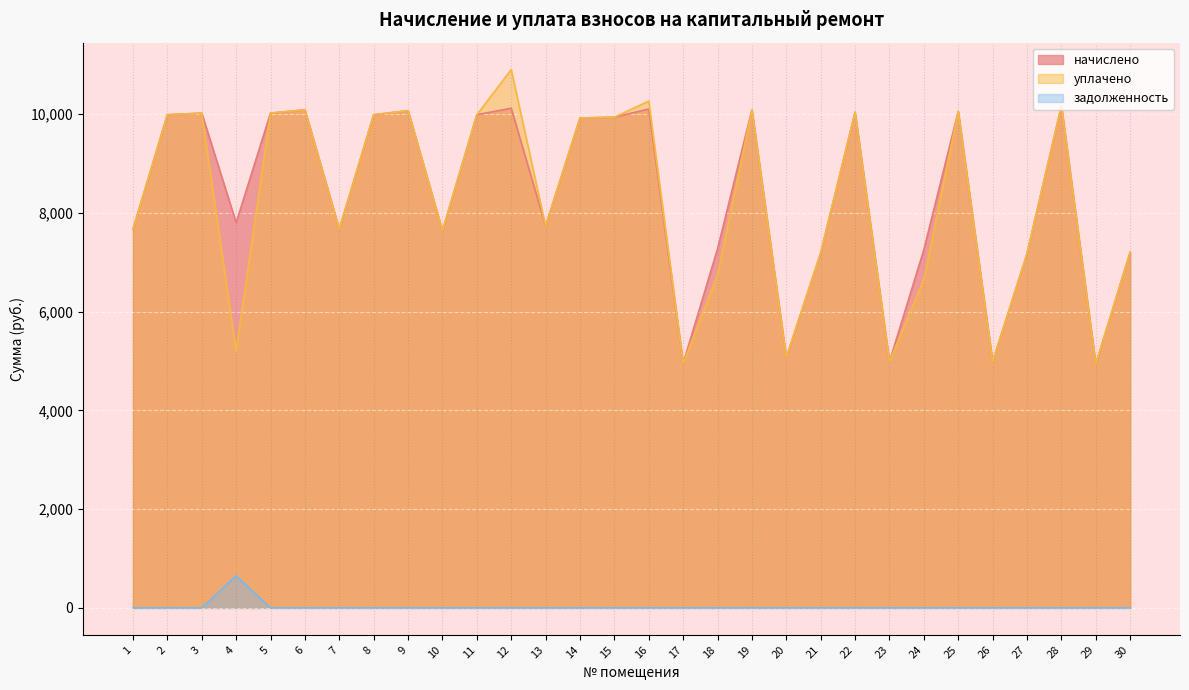

What is the average value of the задолженность series?

21.7